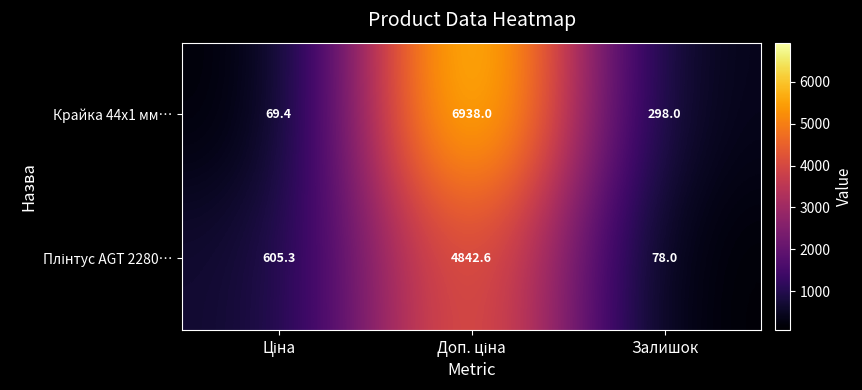

Is it true that Крайка 44x1 мм… equals 298.0 at Залишок?

True